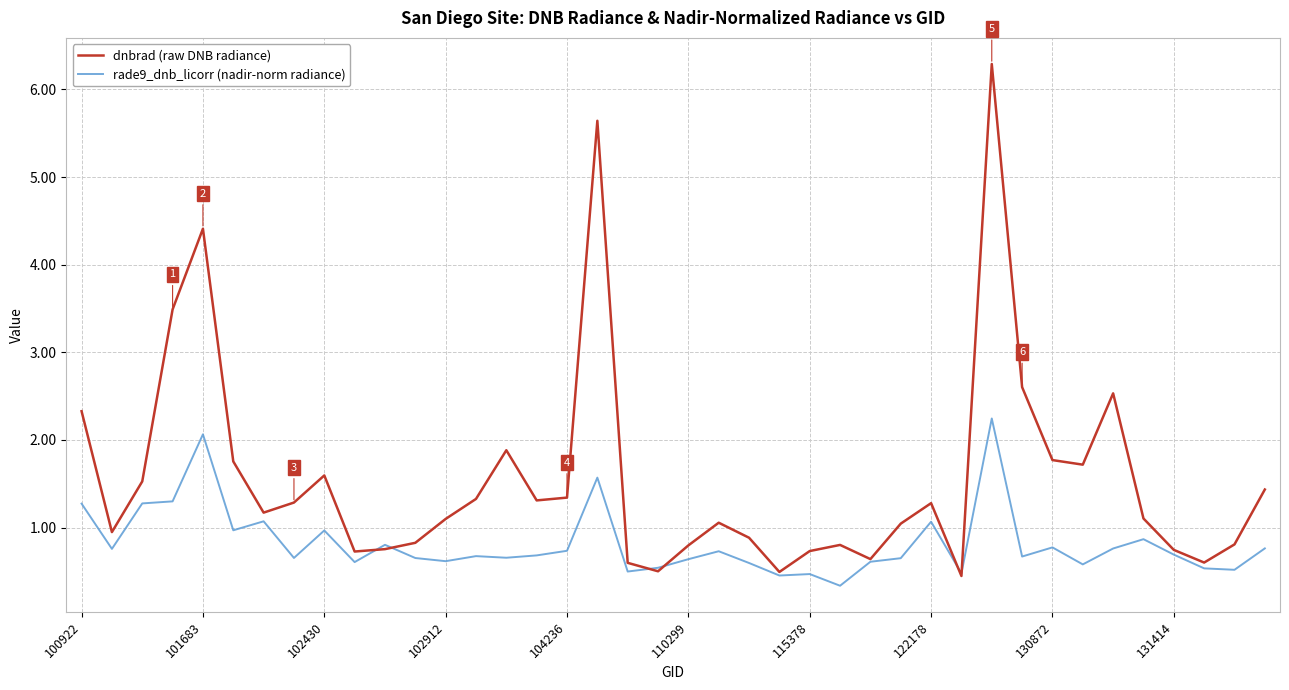

What is the smallest value displayed?

0.3